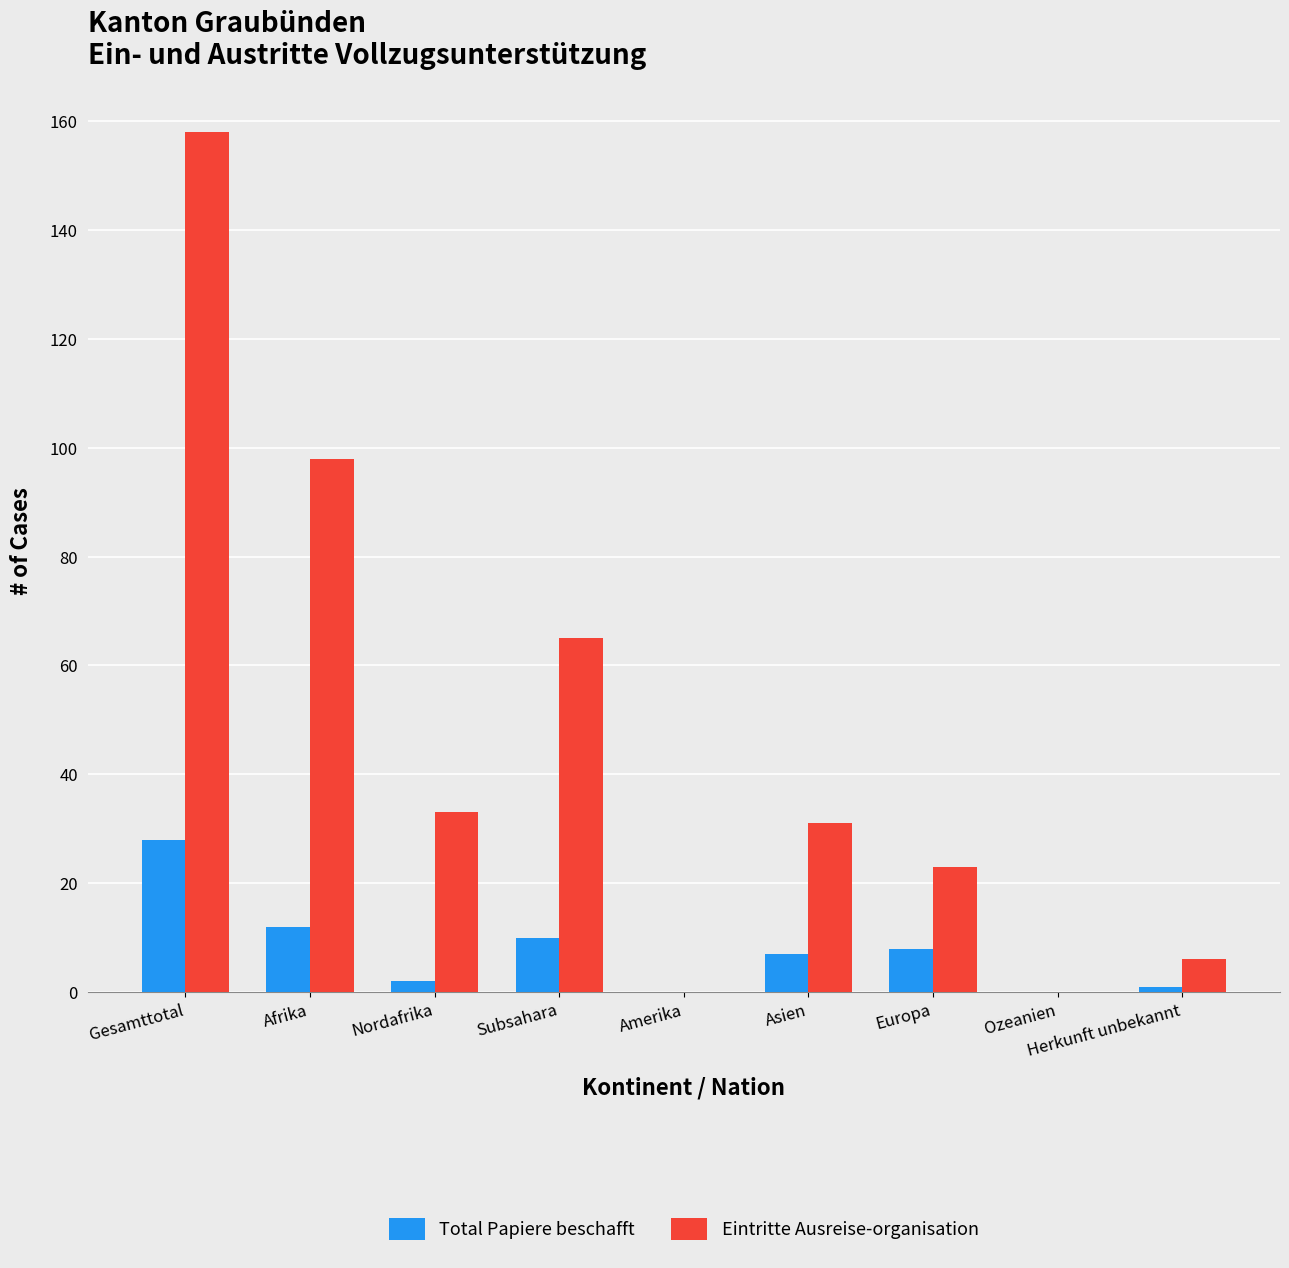

What is the greatest value displayed?

158